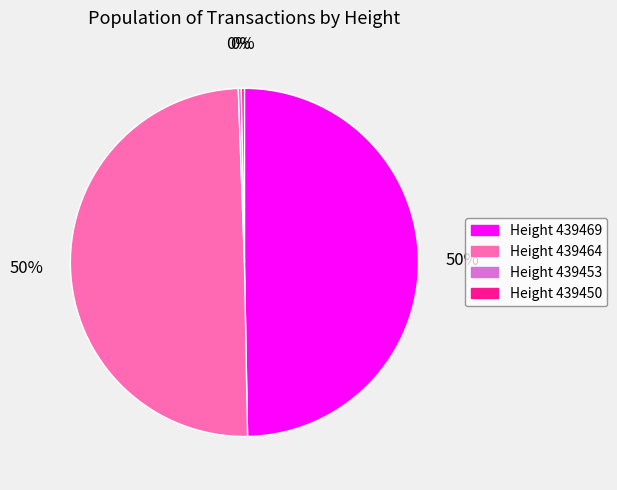

To the nearest percent, what is the average slice percentage?

25%